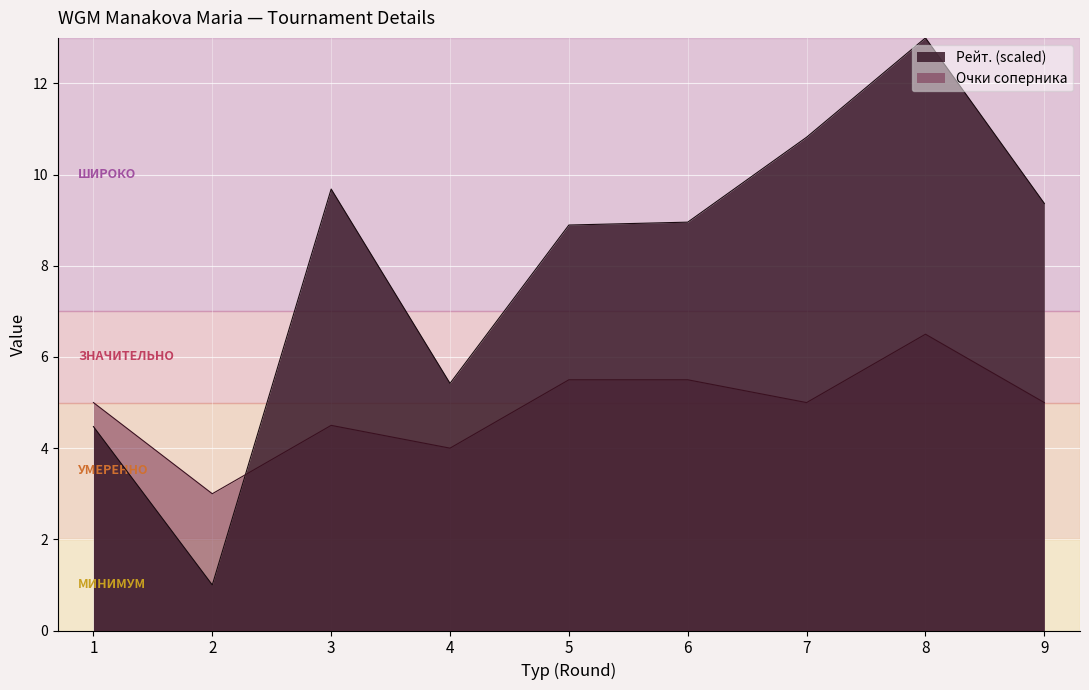

At which category does the chart reach its peak across all series?

8